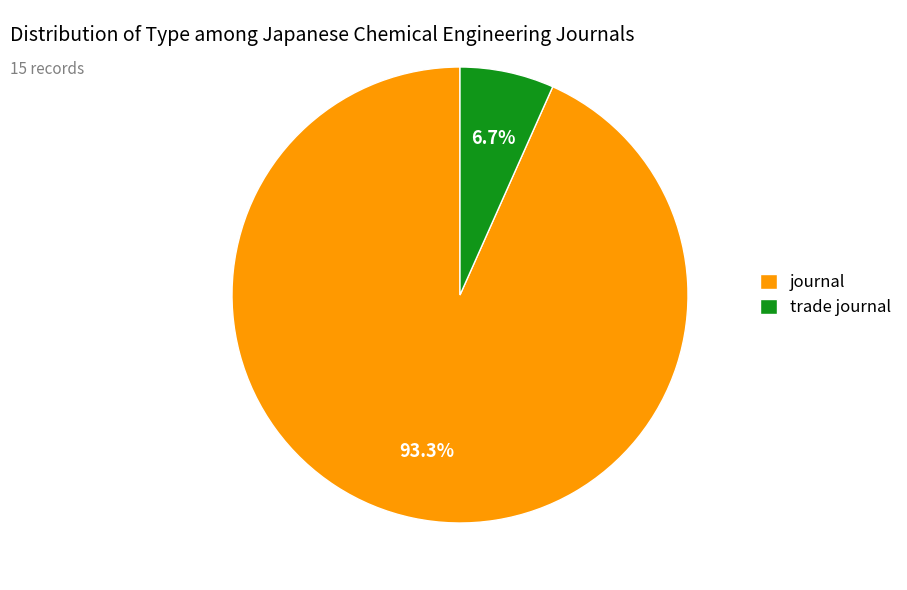

How many slices are in this pie chart?

2